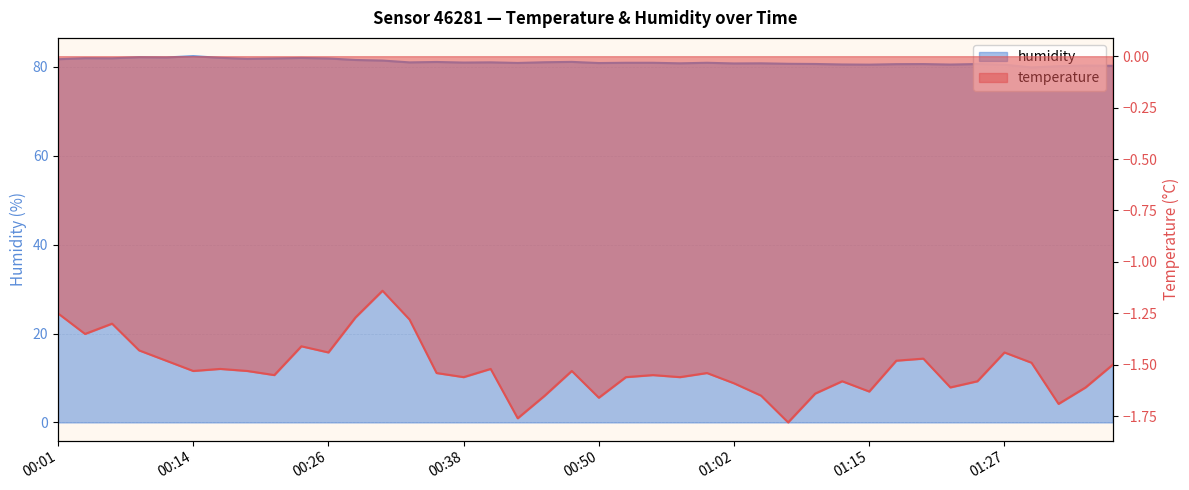

What is the smallest value displayed?

-1.8